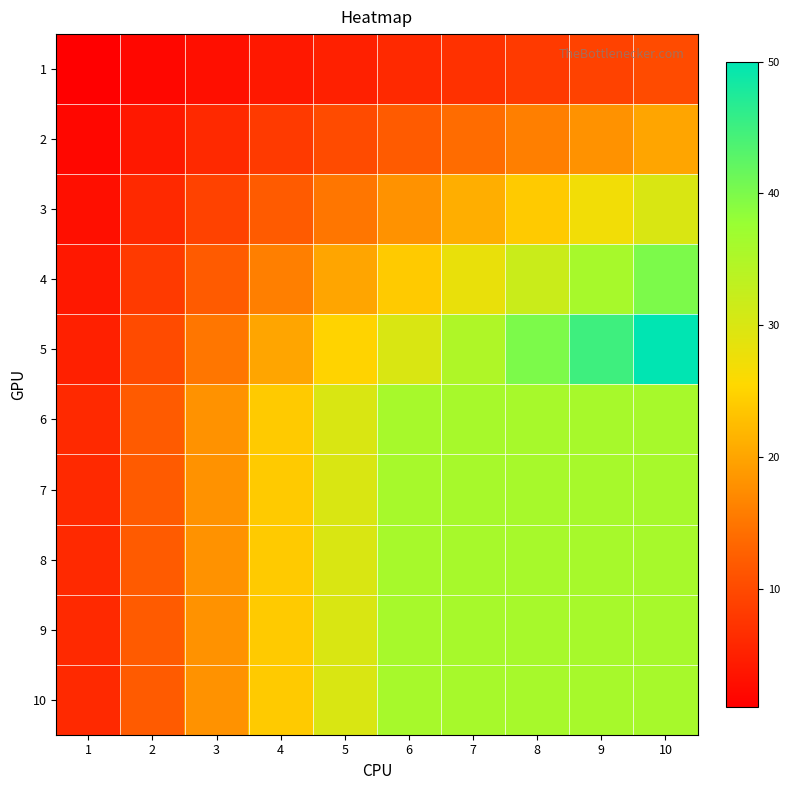

What is the total value across all series at 6?

270